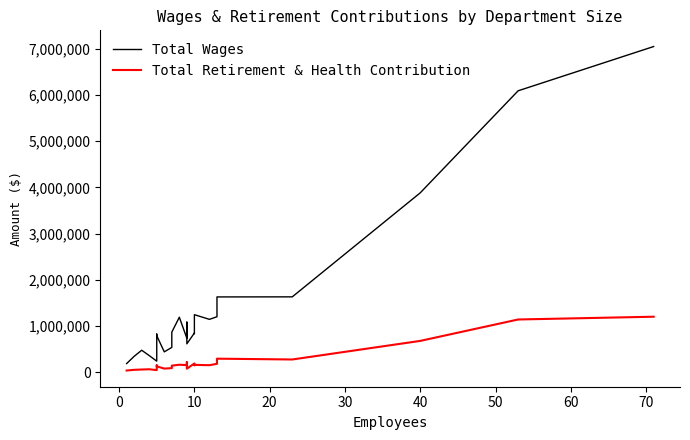

What are all the series names shown in the legend?

Total Wages, Total Retirement & Health Contribution